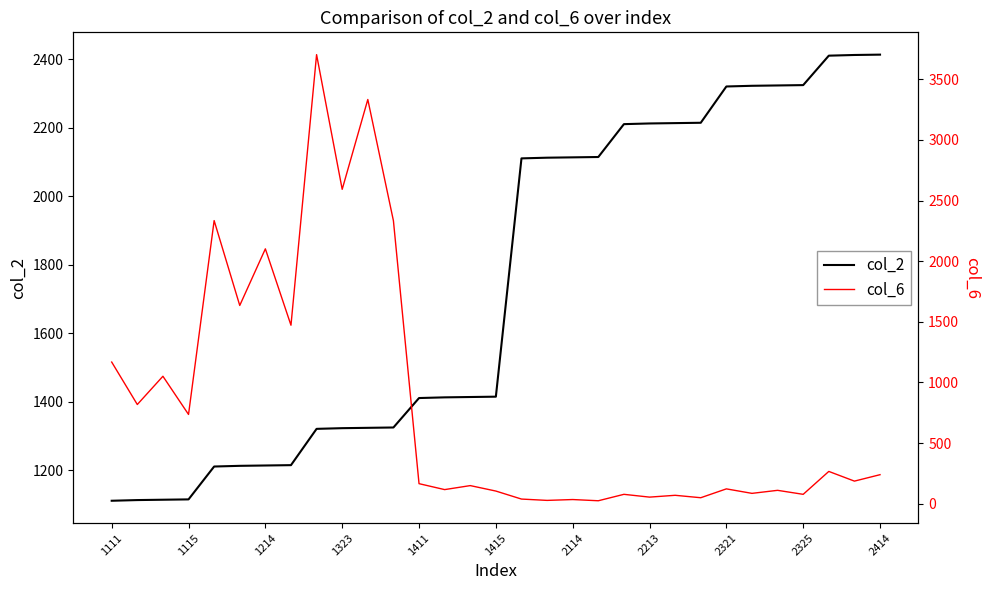

What is the value of the col_6 point at the 29th from the left?

266